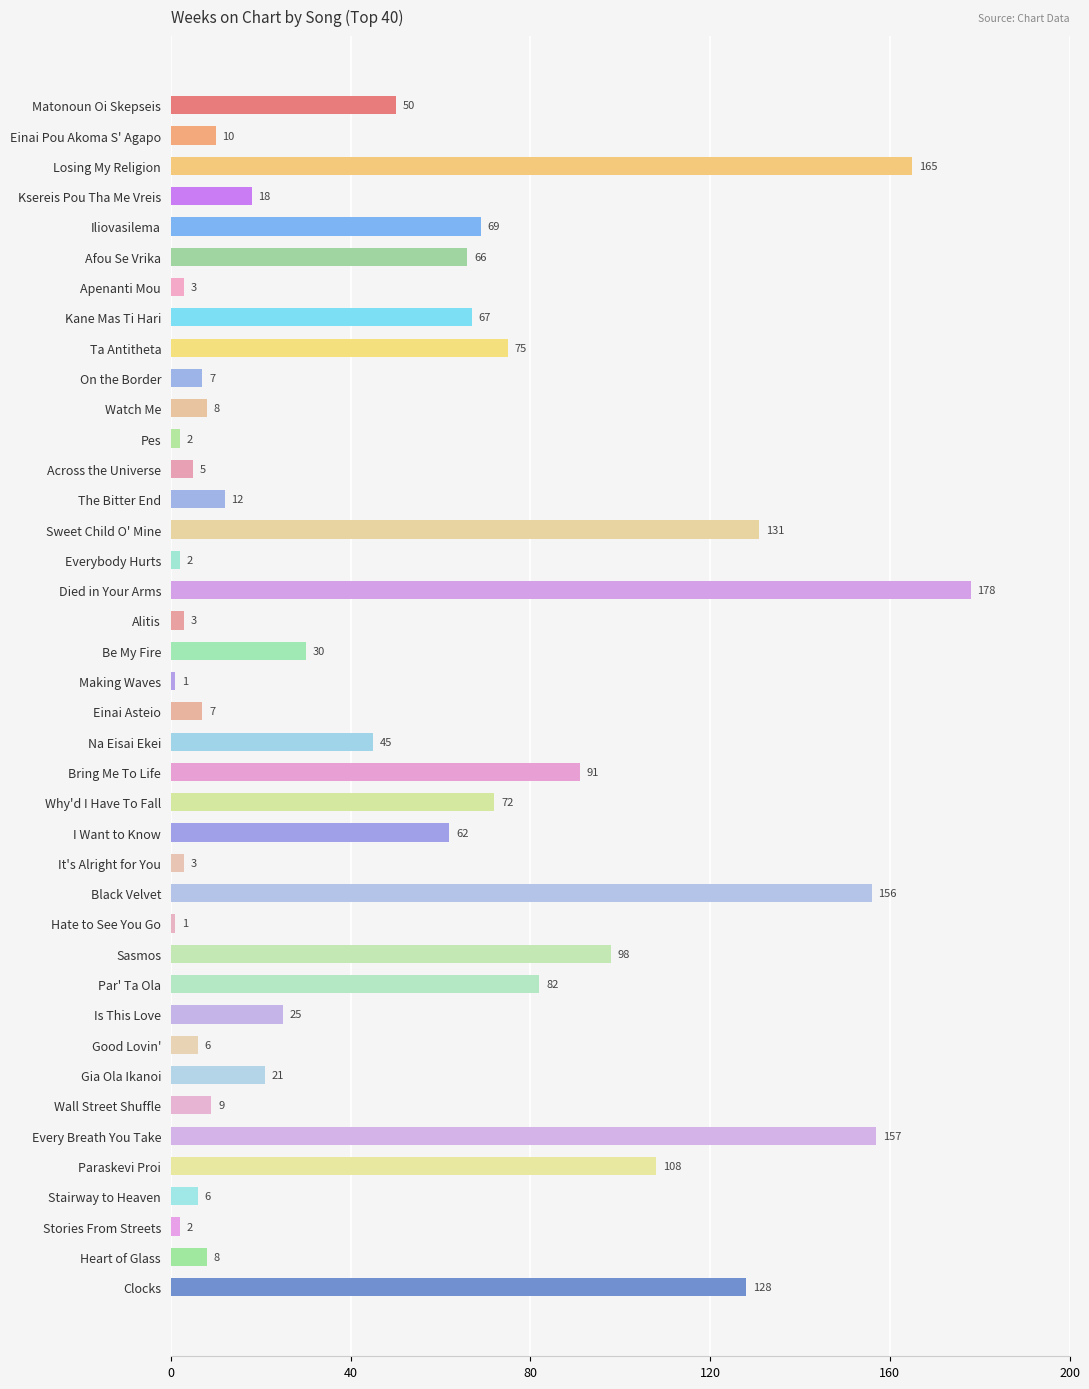

Which category has the highest value across all series?

Died in Your Arms